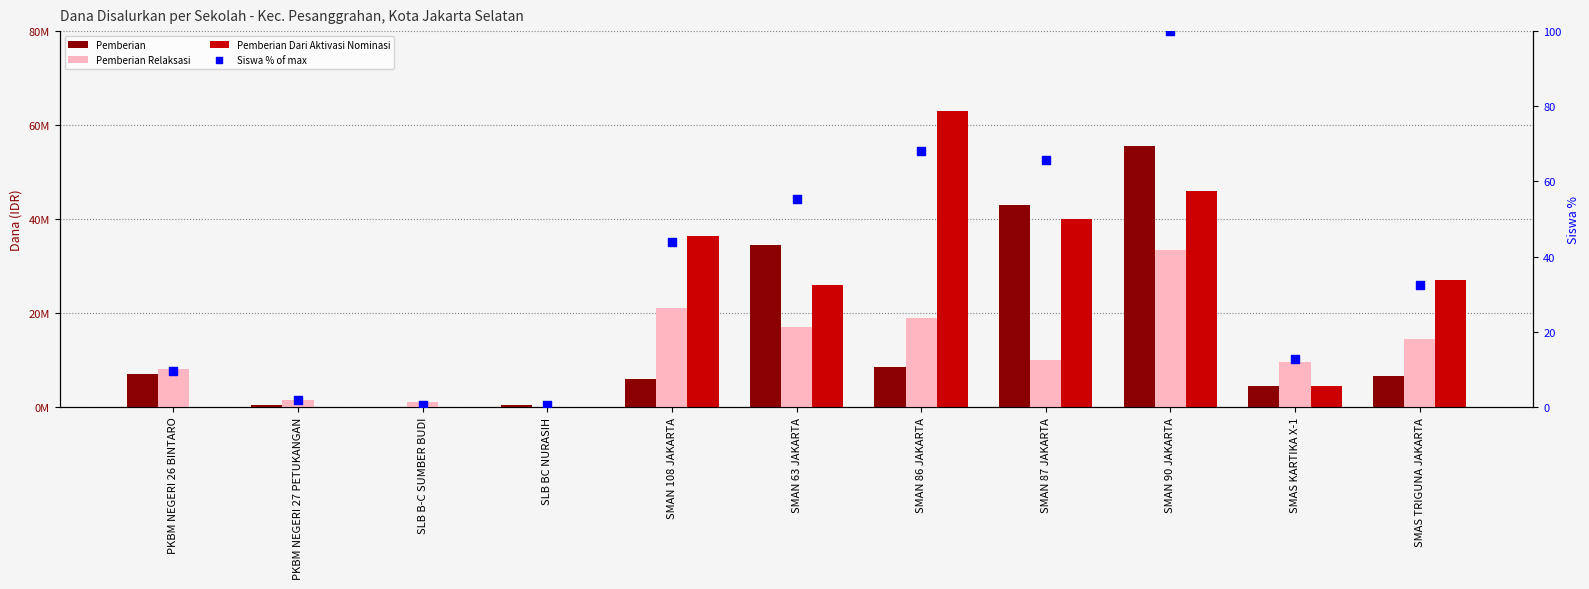

Which series contains the lowest Y value?

Pemberian